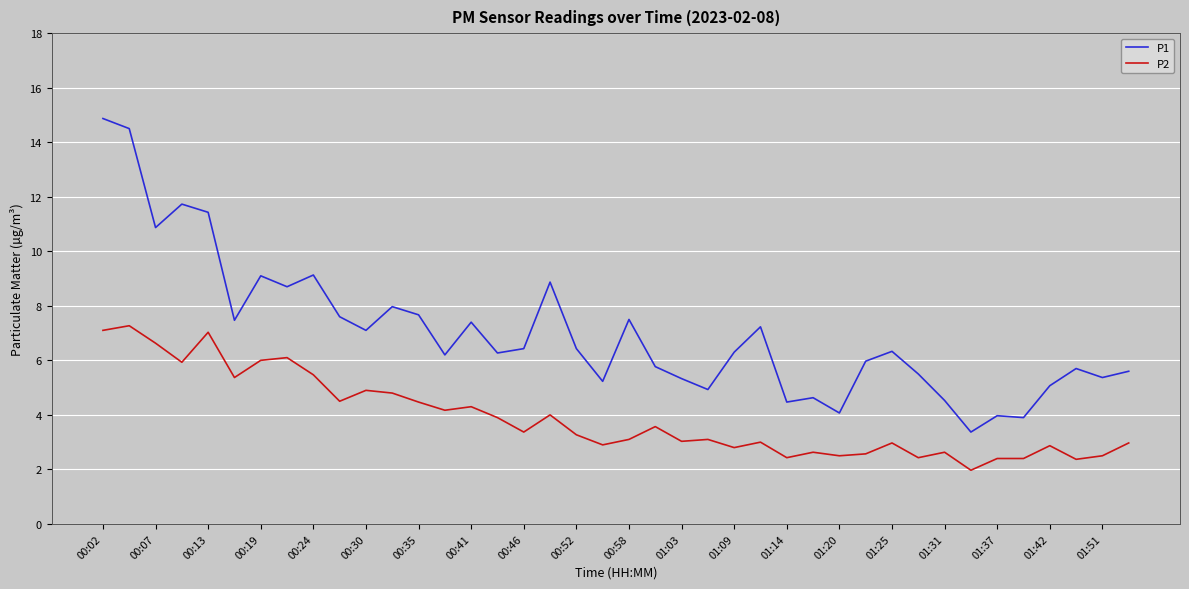

What are all the series names shown in the legend?

P1, P2